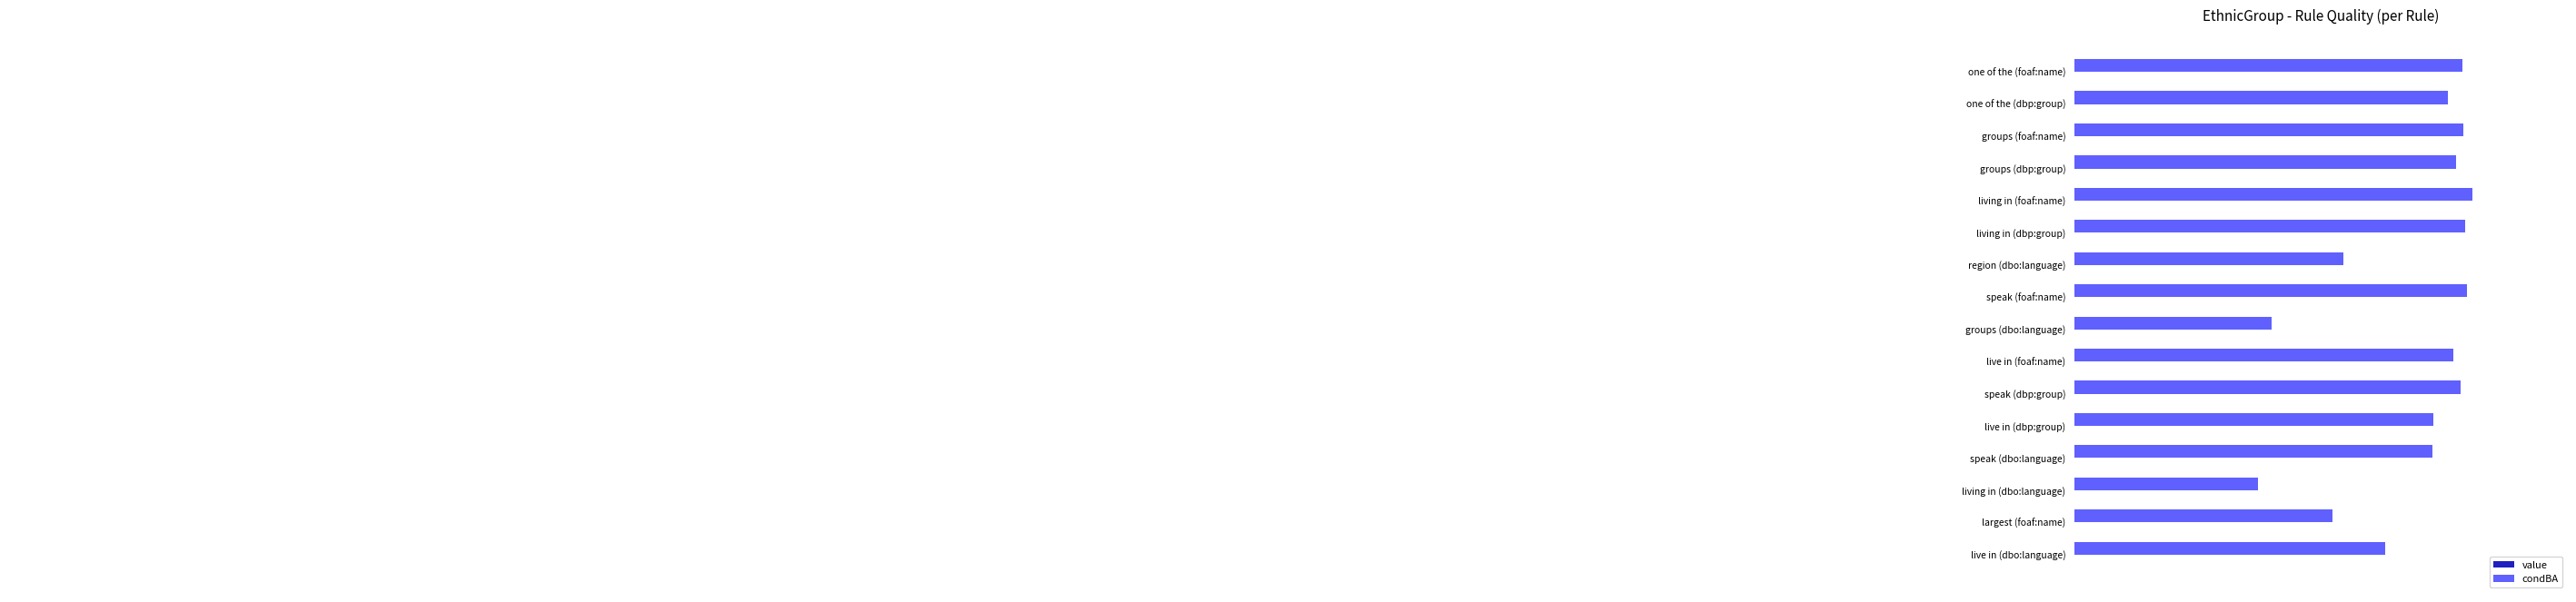

At living in (foaf:name), list the series in order from smallest to largest.

value, condBA